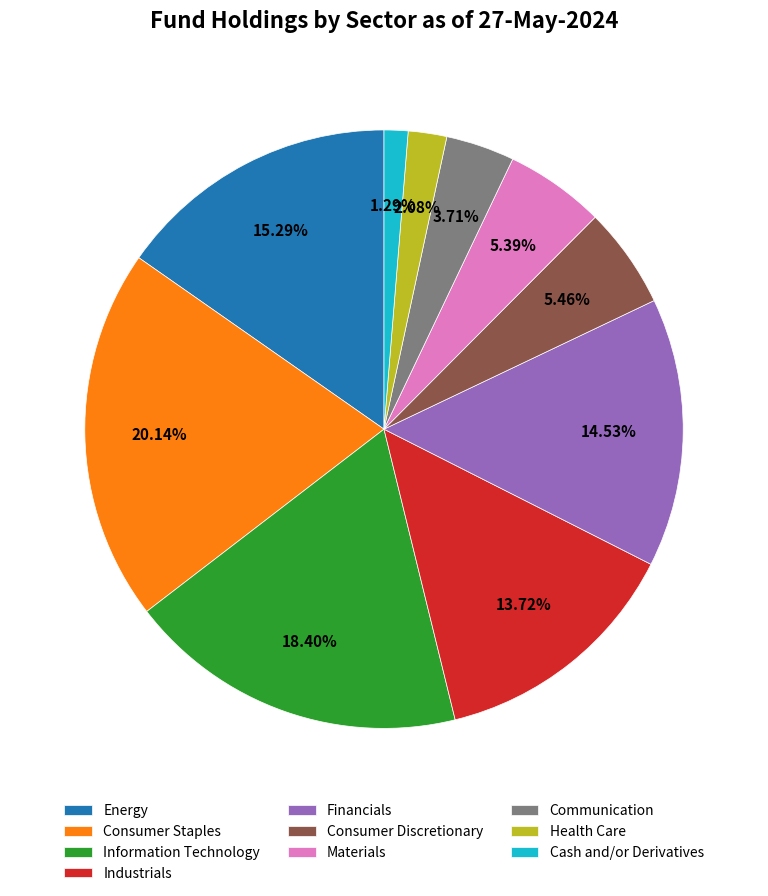

To the nearest percent, what percentage of the pie is Cash and/or Derivatives?

1%